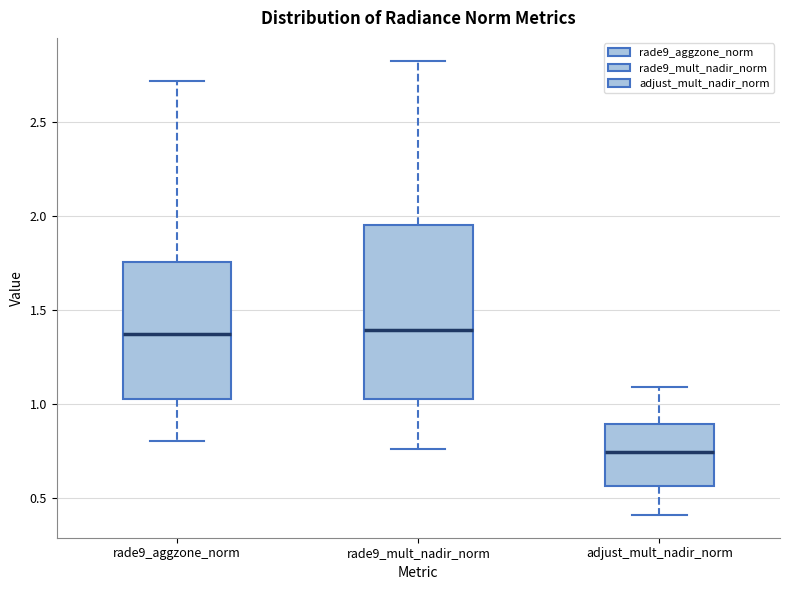

Reading left to right, read every box against the y-axis: the position of its median line, the range the box covers, and the ends of its whiskers. The values are not printed on the chart, so give them approximately, as read against the axis.

rade9_aggzone_norm: median 1.35, box 1.05 to 1.75, whiskers 0.80 to 2.70
rade9_mult_nadir_norm: median 1.40, box 1.05 to 1.95, whiskers 0.75 to 2.85
adjust_mult_nadir_norm: median 0.75, box 0.55 to 0.90, whiskers 0.40 to 1.10